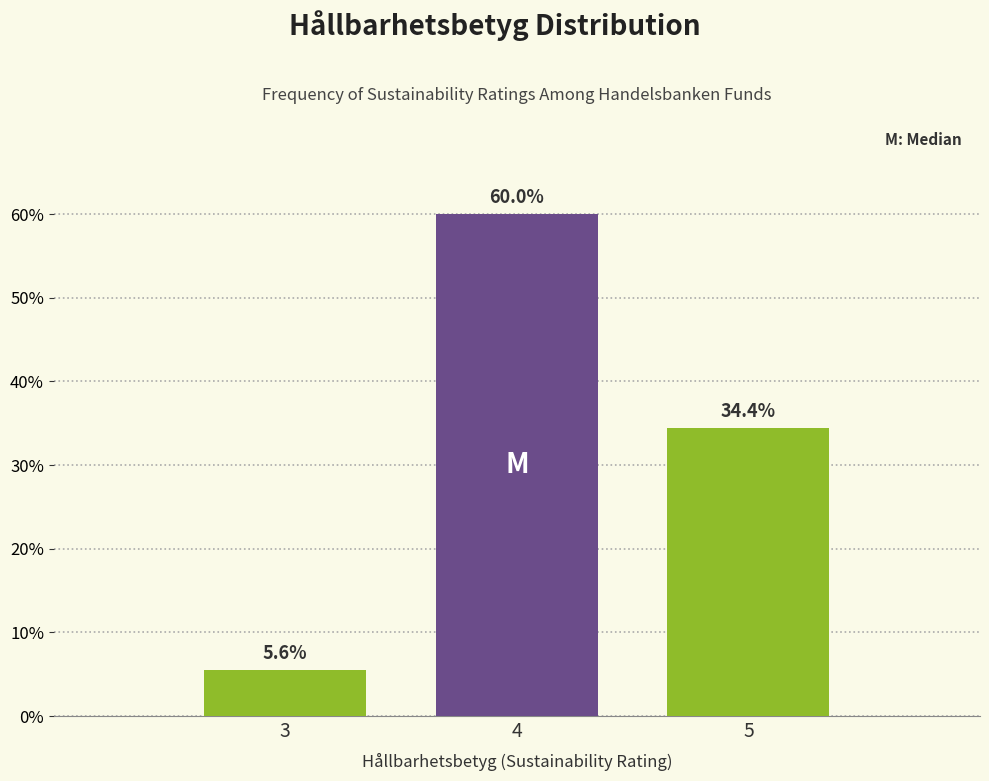

Reading left to right, list all the values displayed in this chart.

3=5.6	4=60.0	5=34.4